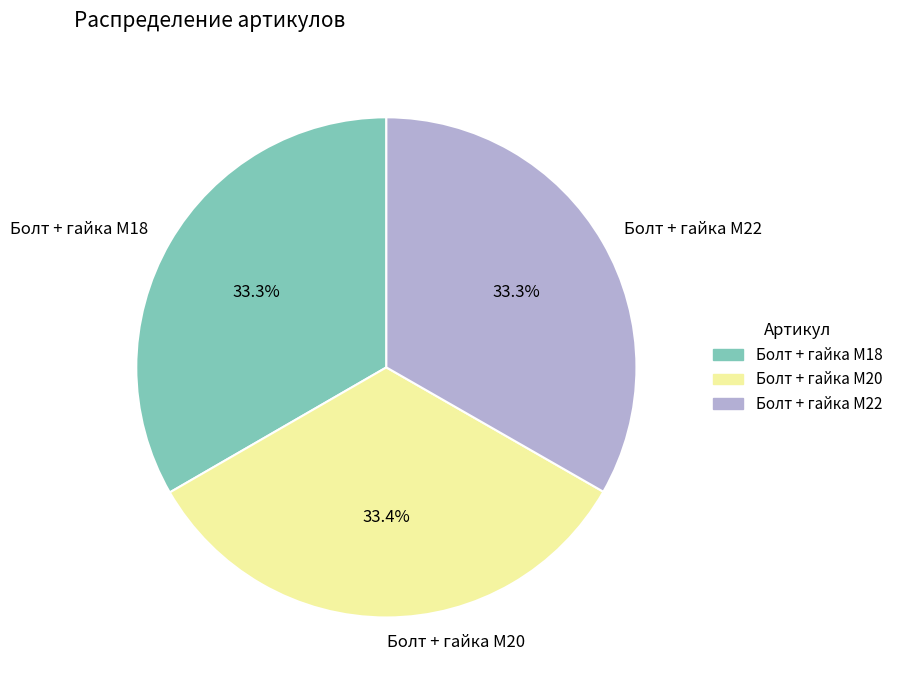

To the nearest percent, what portion does Болт + гайка M22 represent?

33%